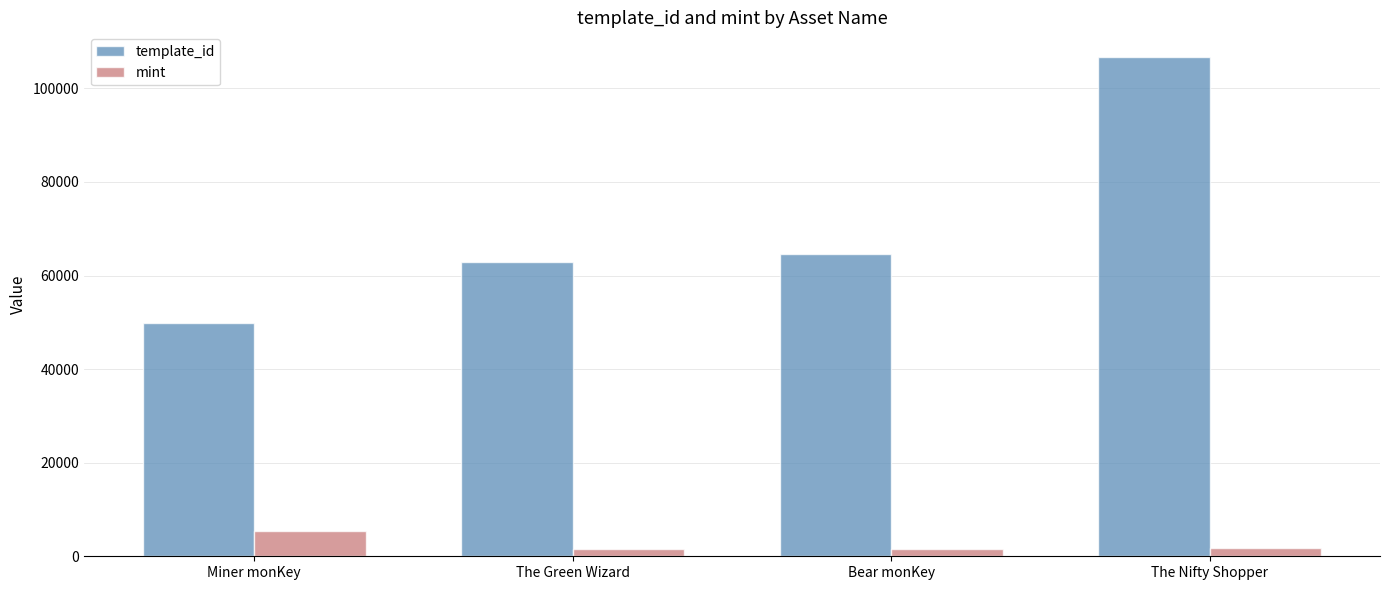

Read the template_id value at Bear monKey.

64660